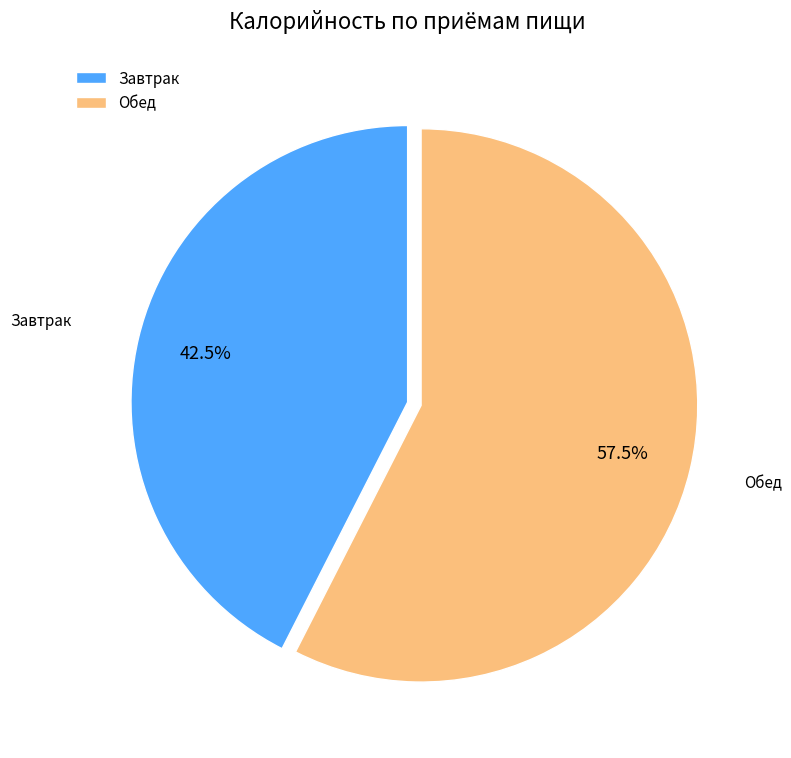

Approximately how many times larger is the value at Обед compared to Завтрак?

1.4